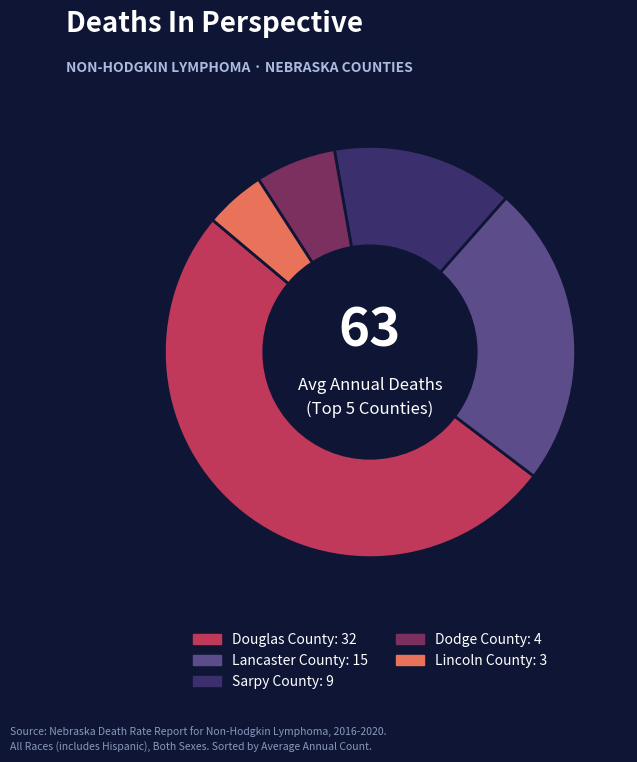

Count the number of slices in the pie.

5